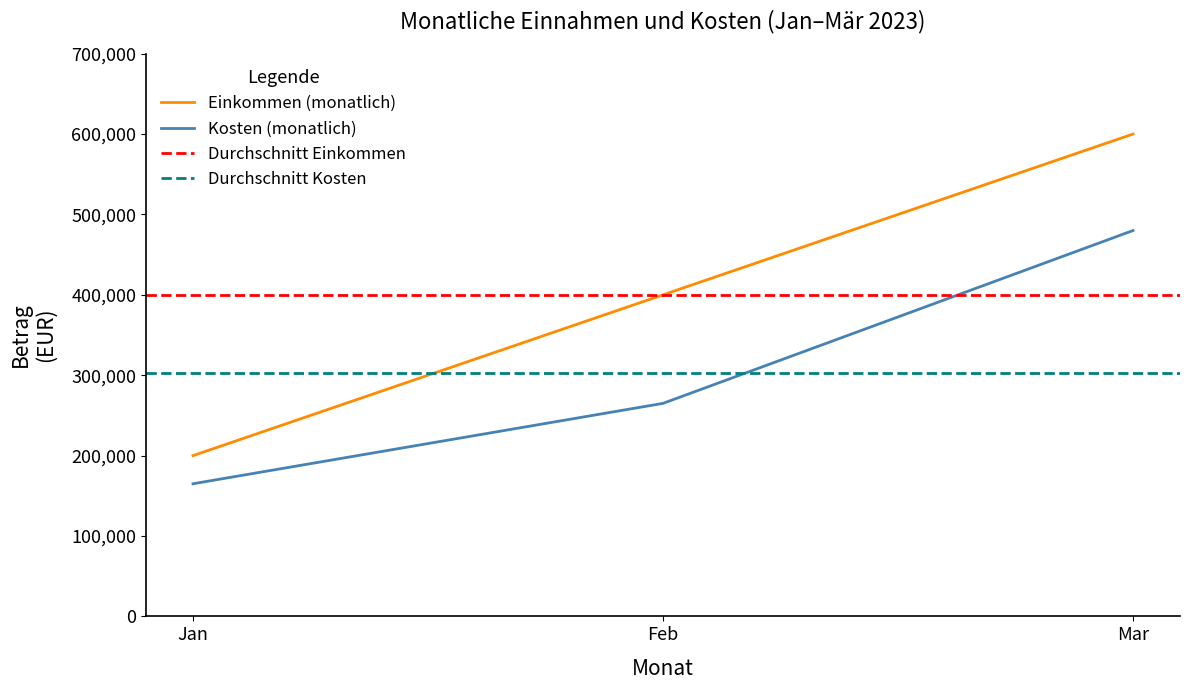

What is the maximum value for Einkommen (monatlich)?

600000